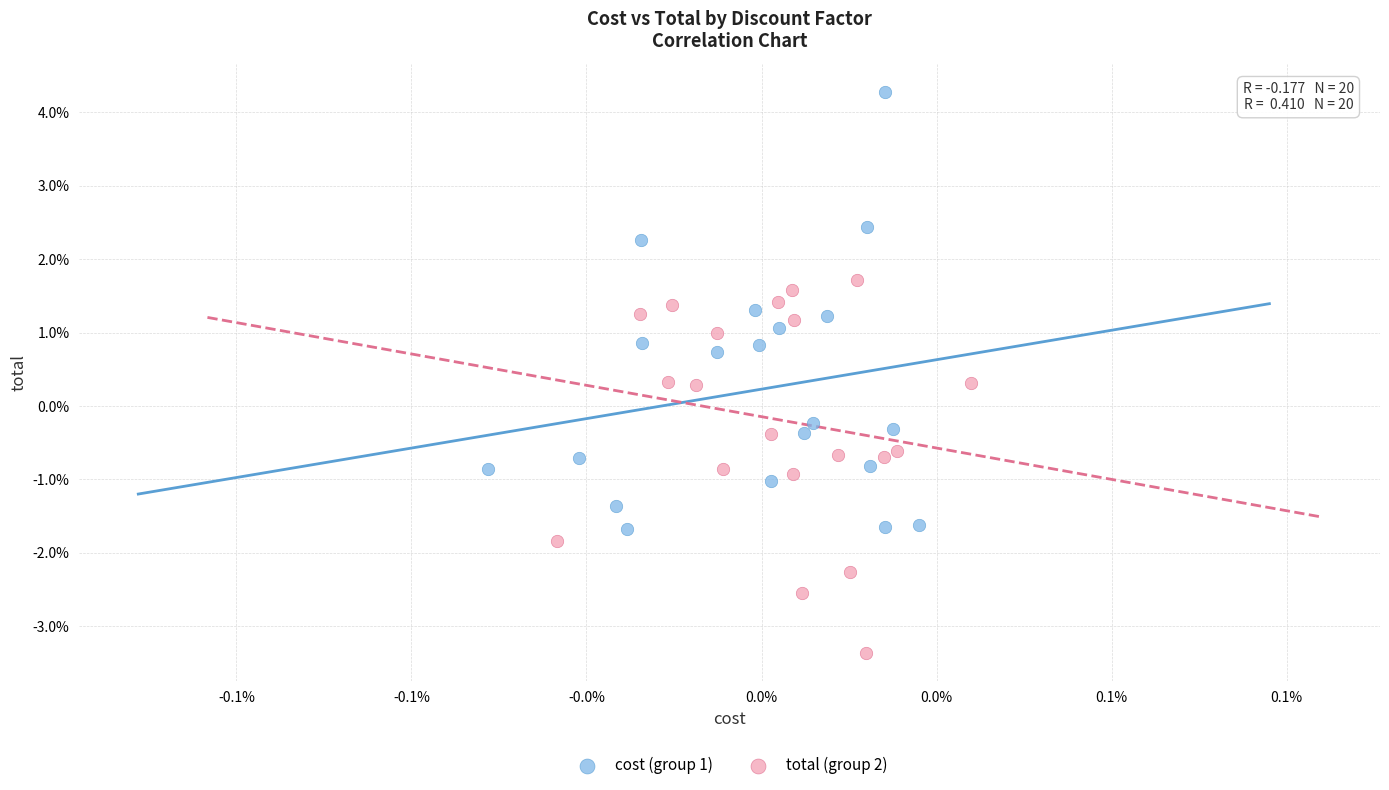

Which series contains the lowest Y value?

total (group 2)